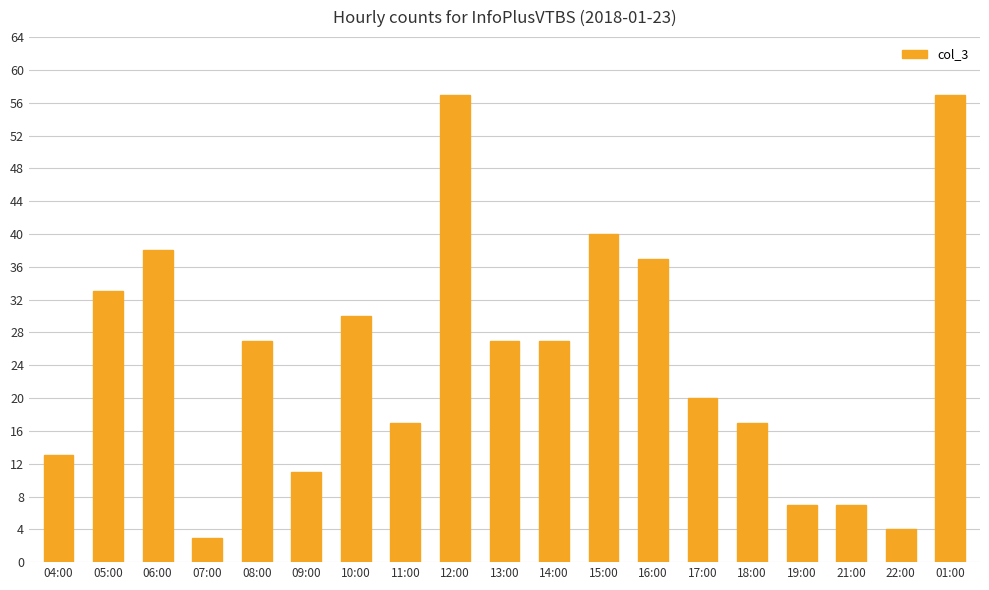

Approximately how many times larger is the value at 07:00 compared to 19:00?

0.4